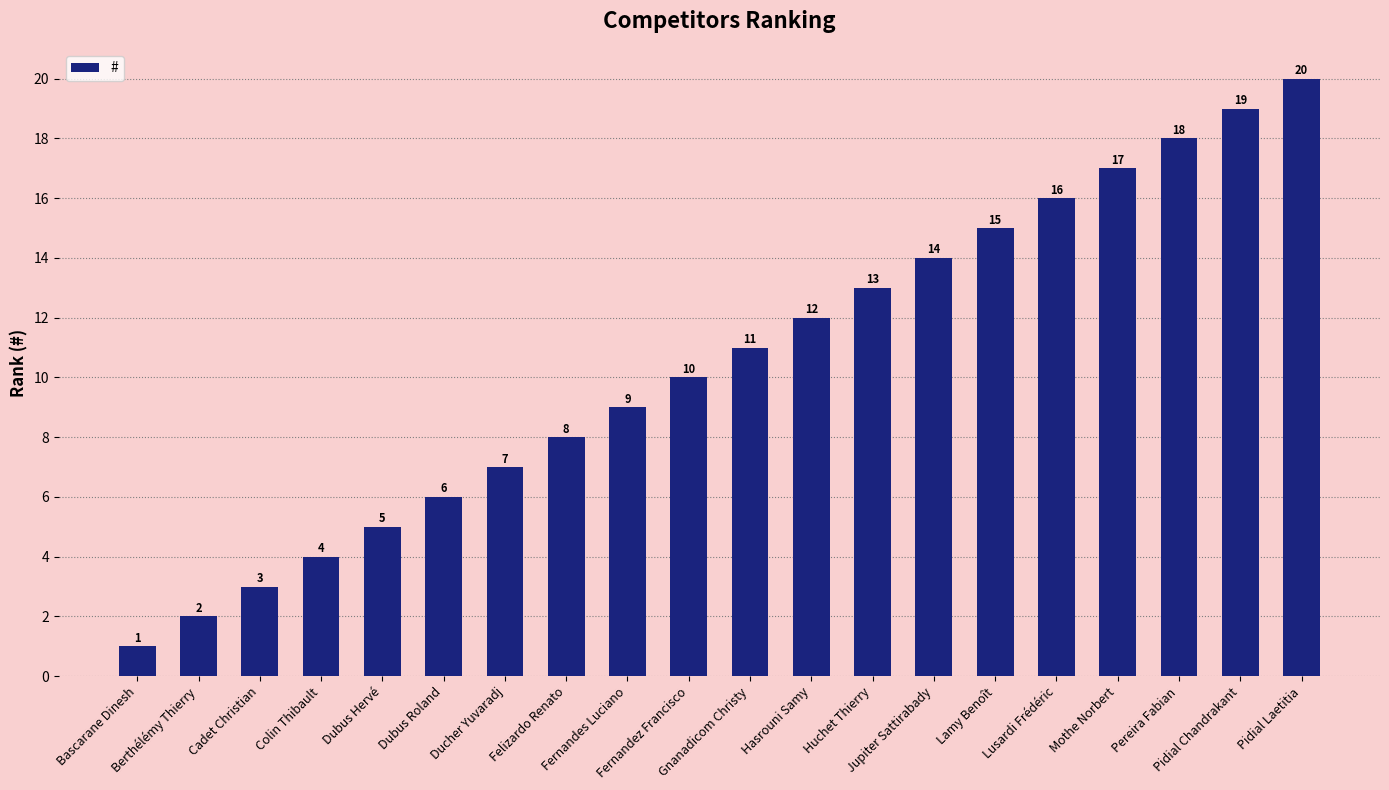

What is the value of the 14th bar from the left?

14